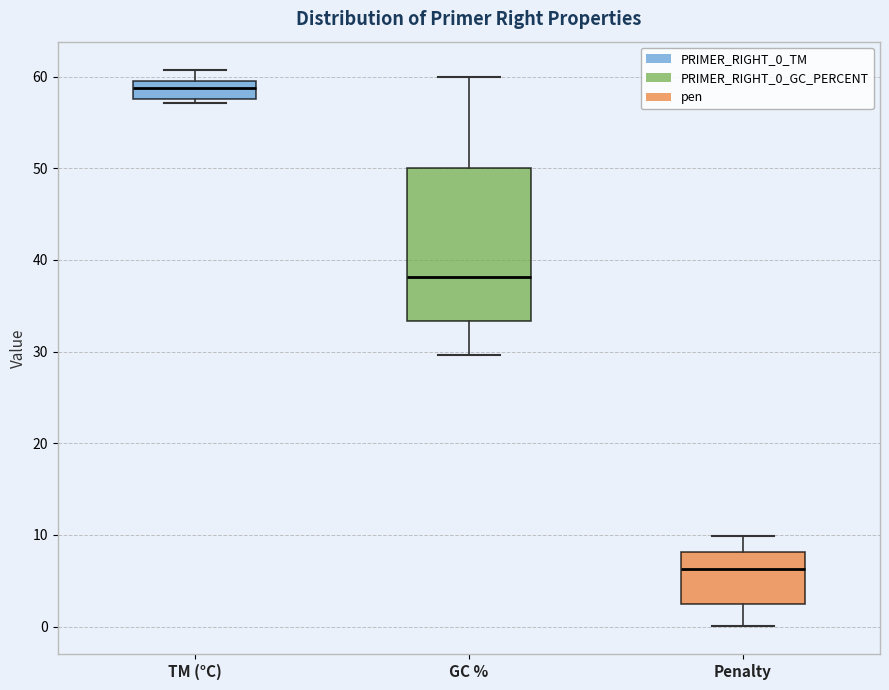

Reading left to right, transcribe this box plot: for each box, give where its median line is, the range the box spans, and where its two whiskers end, as read against the y-axis. The values are not printed on the chart, so give them approximately, as read against the axis.

TM (°C): median 59 (inside the box), box 58 to 59, whiskers 57 to 61
GC %: median 38, box 33 to 50, whiskers 30 to 60
Penalty: median 6, box 2 to 8, whiskers 0 to 10